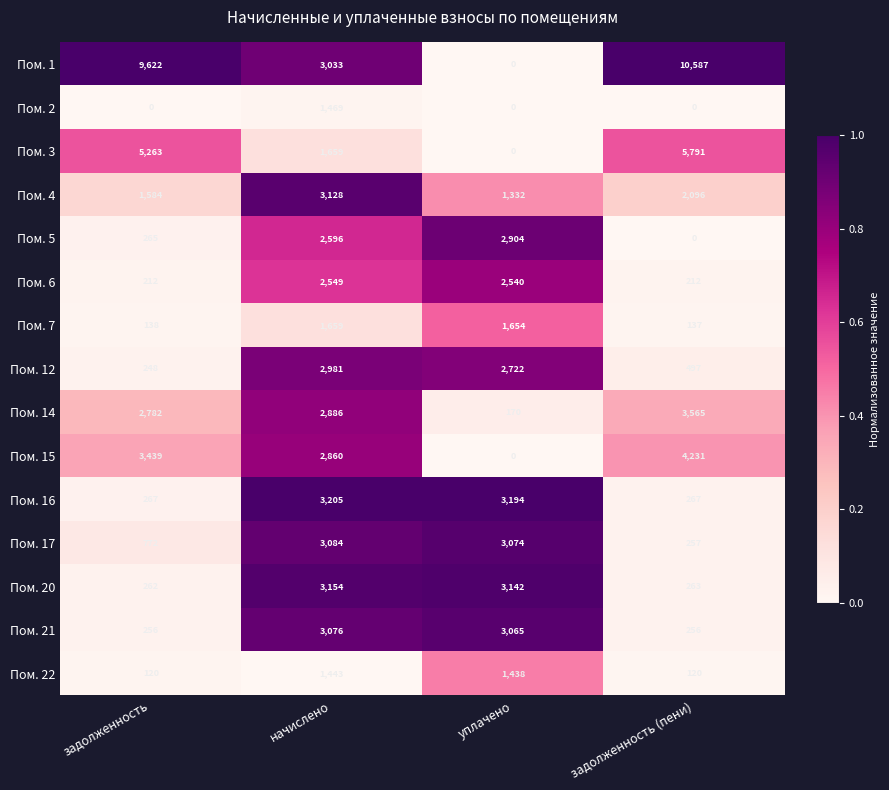

Which series has the largest total across all categories?

Пом. 1